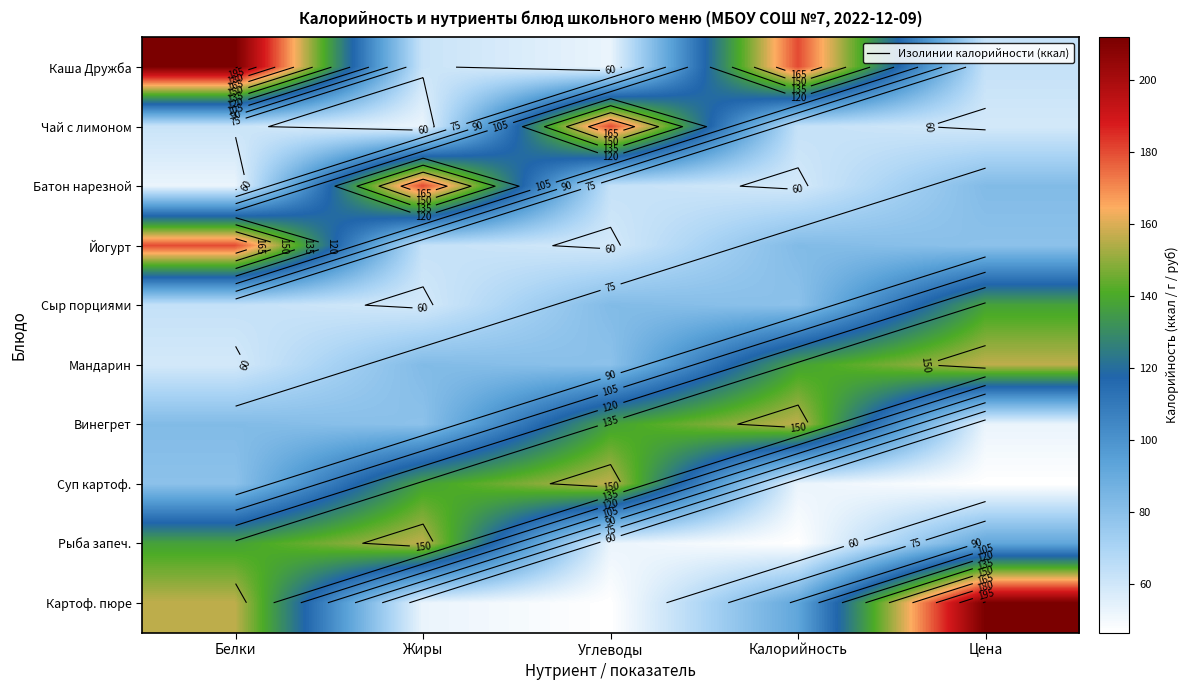

True or false: Сыр порциями has a value of 58.8 at Жиры.

True